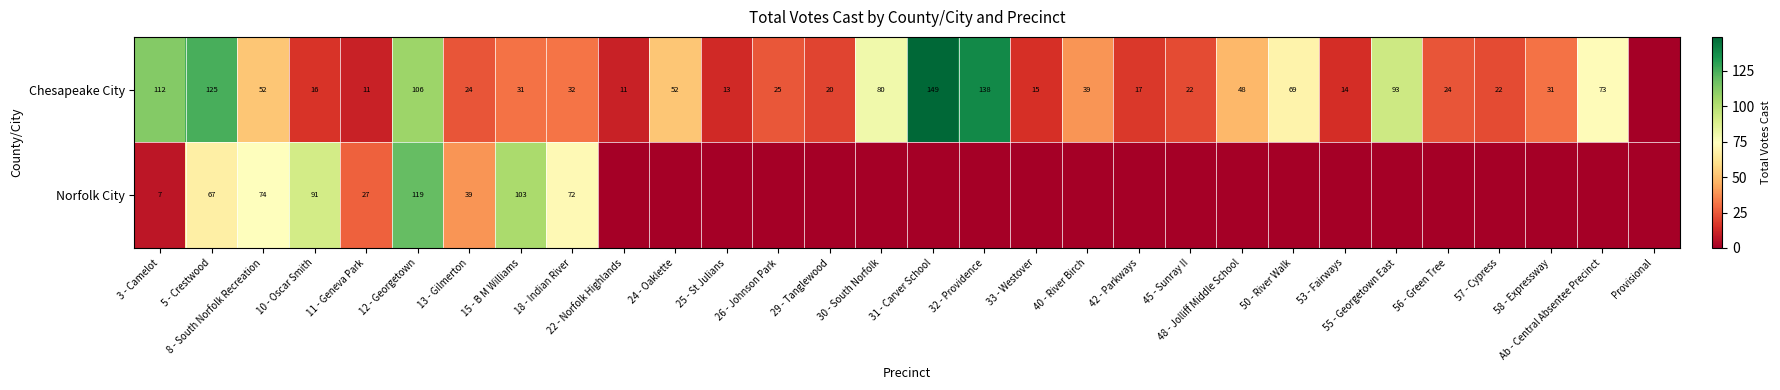

At 3 - Camelot, list the series in order from smallest to largest.

Norfolk City, Chesapeake City